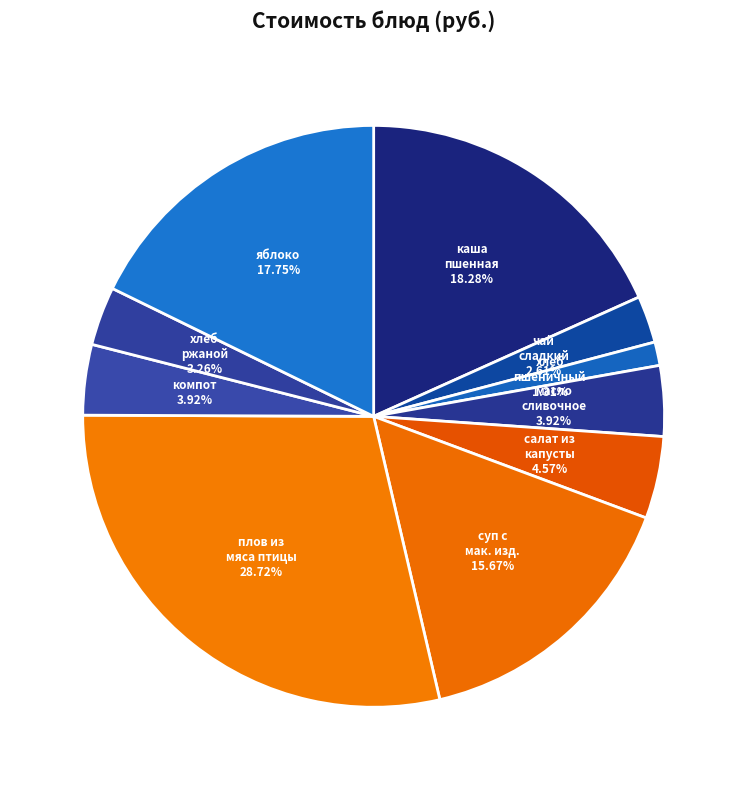

To the nearest percent, what is the difference between the largest and smallest slice percentages?

27%